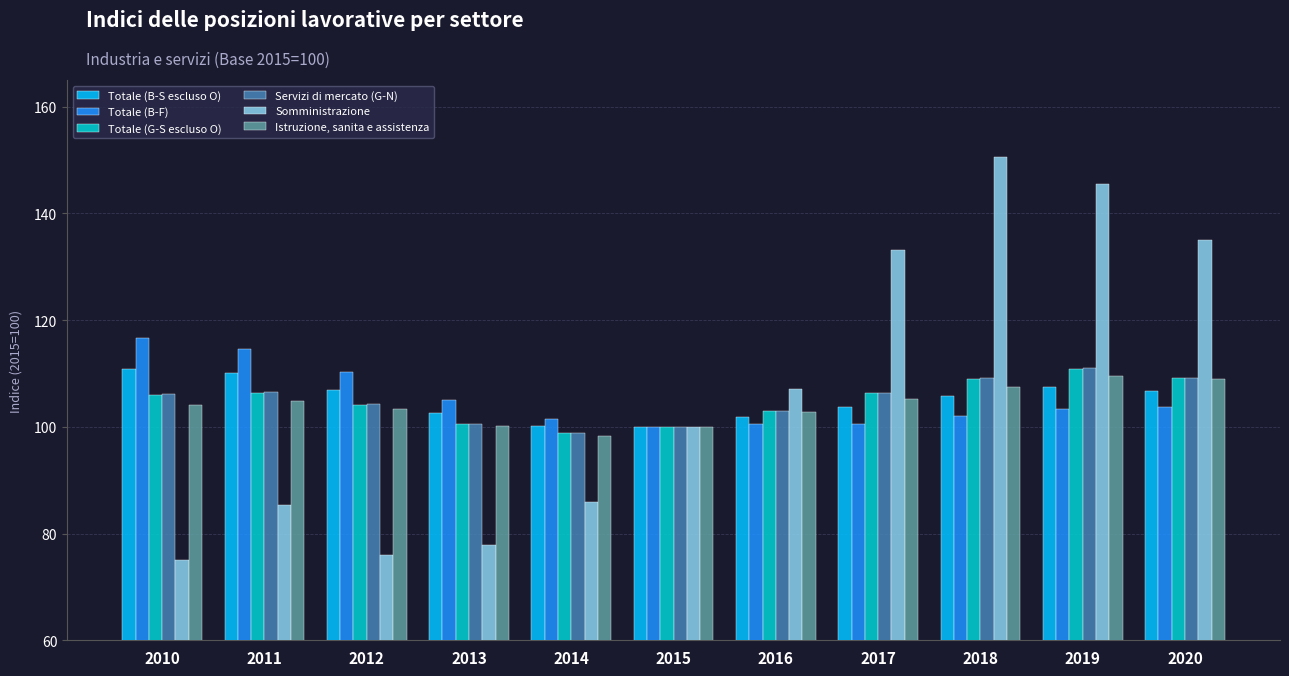

Read the Totale (G-S escluso O) value at 2012.

104.1